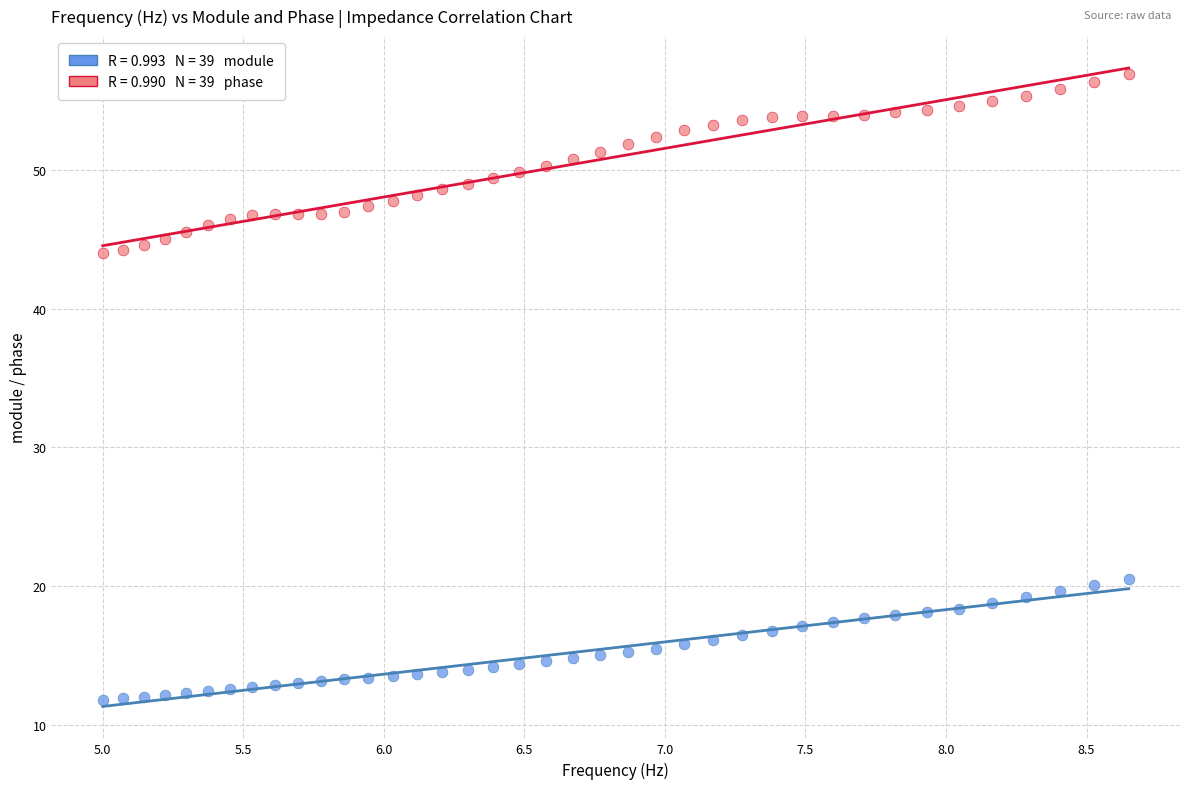

Across all data points, what is the range of Y values (max minus min)?

45.1